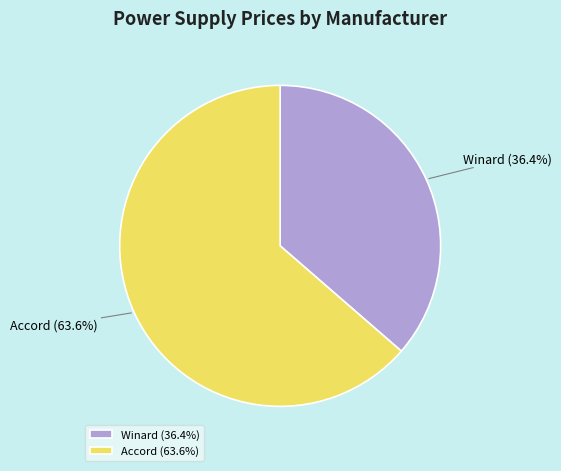

Approximately how many times larger is the value at Winard compared to Accord?

0.6